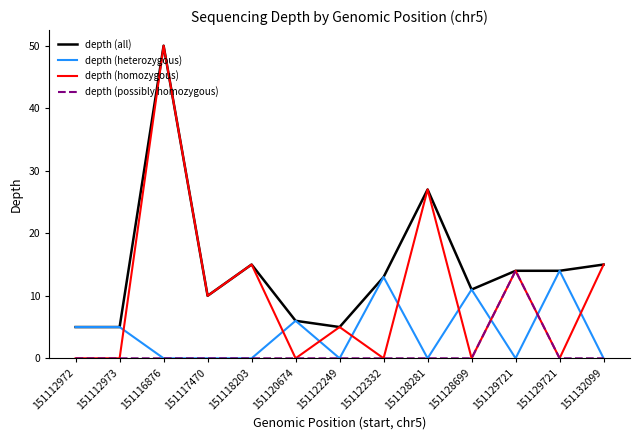

Does the chart have visible grid lines?

No